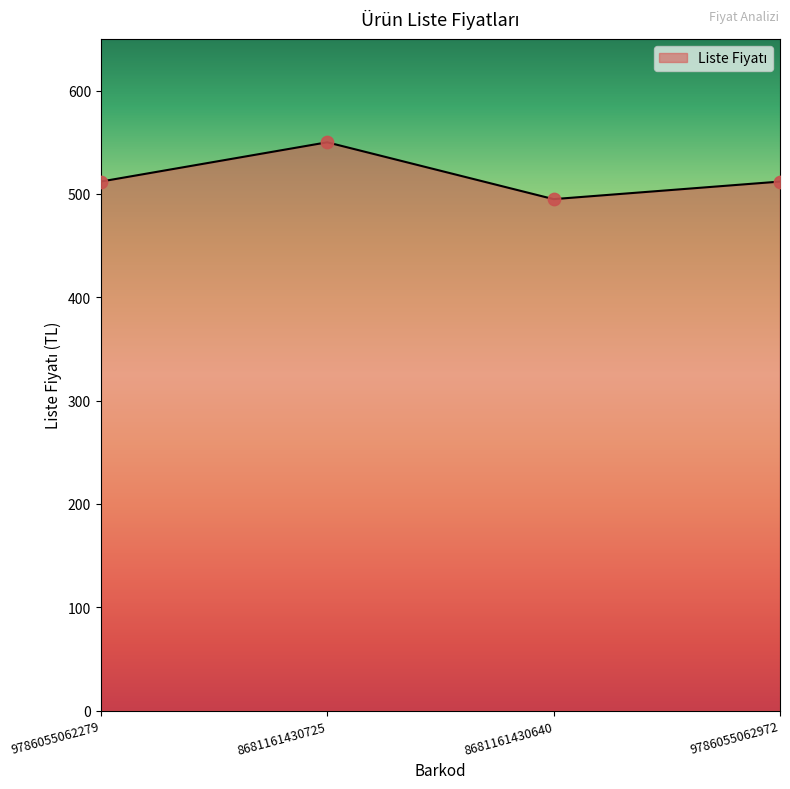

Which has a higher value, 9786055062279 or 8681161430725?

8681161430725